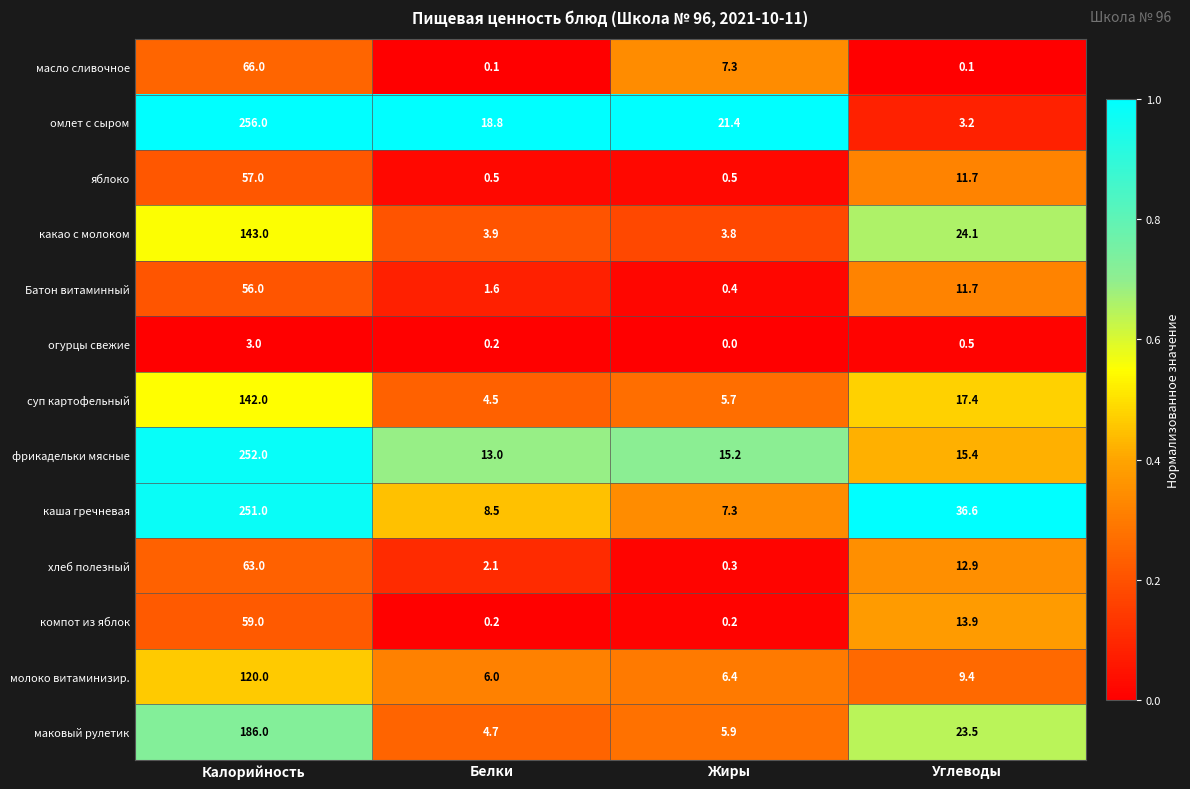

What is the average value of the суп картофельный series?

42.4